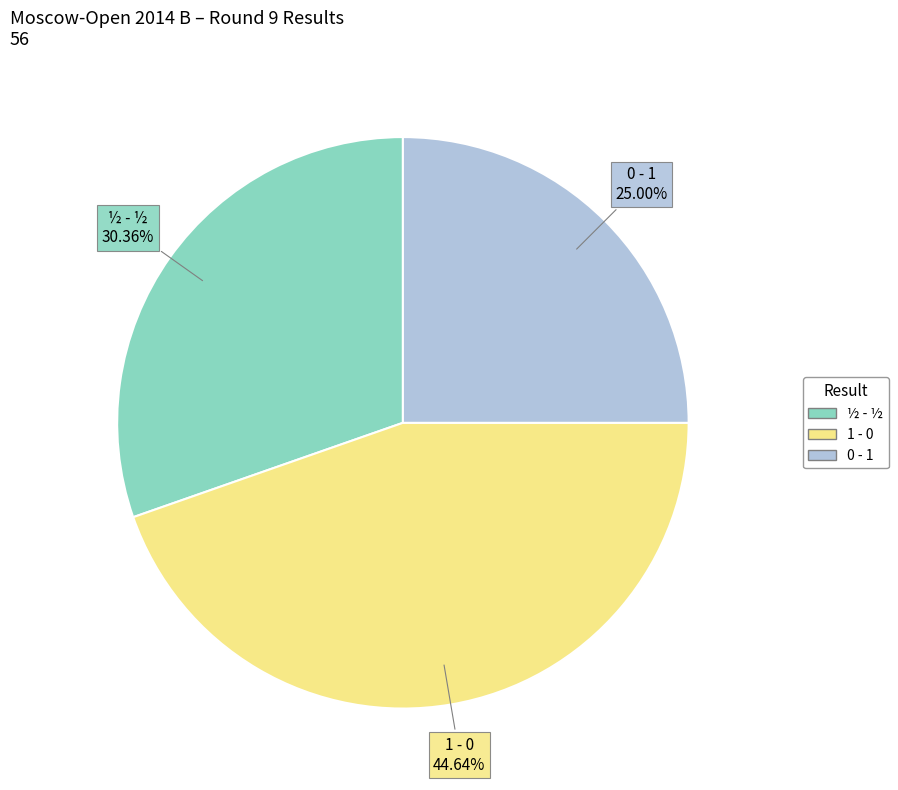

What percentage is the 0 - 1 slice, to the nearest percent?

25%